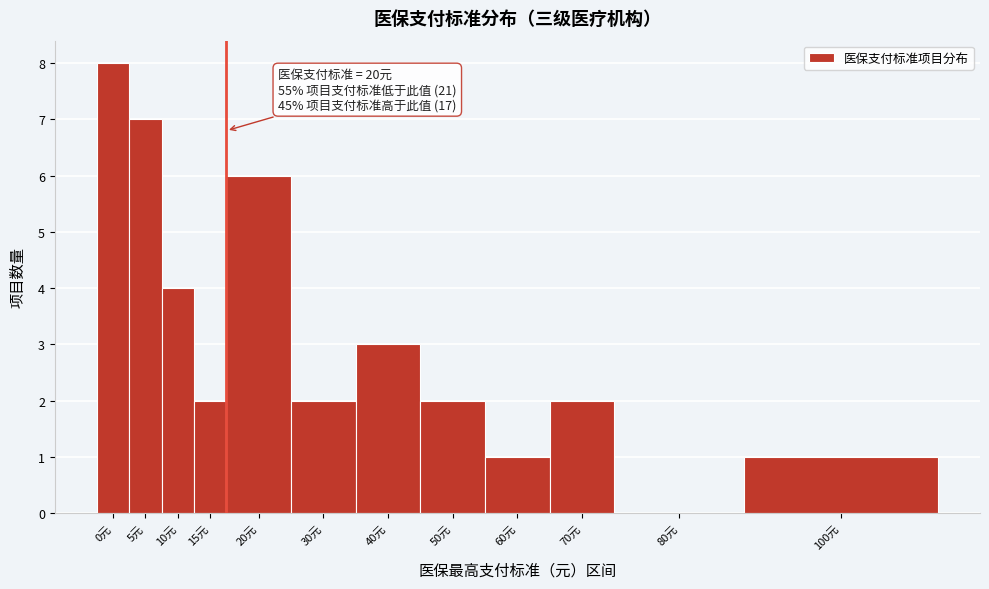

Reading right to left, list all the values displayed in this chart.

100元=1	80元=0	70元=2	60元=1	50元=2	40元=3	30元=2	20元=6	15元=2	10元=4	5元=7	0元=8